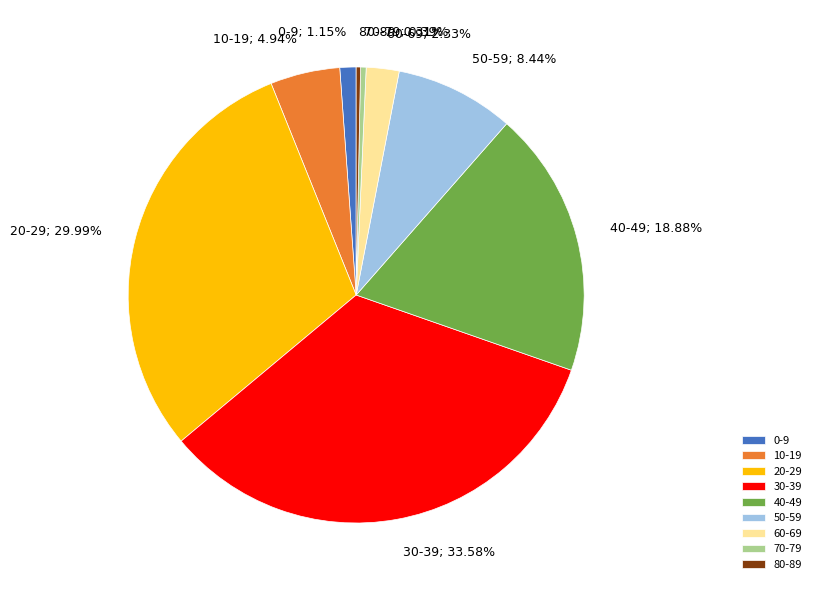

True or false: 50-59 accounts for 1% of the total.

False